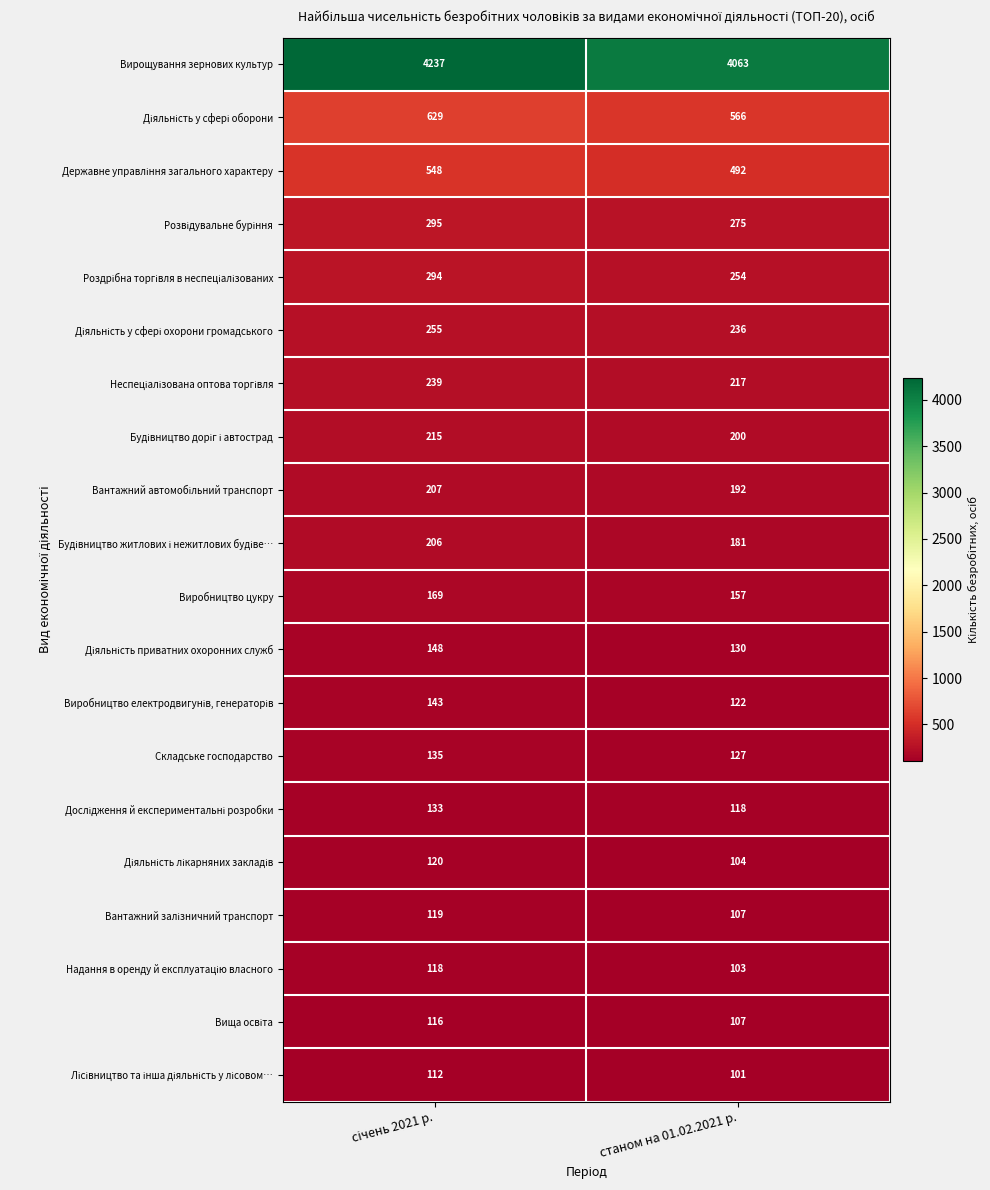

Which series has the largest range (max minus min)?

Вирощування зернових культур